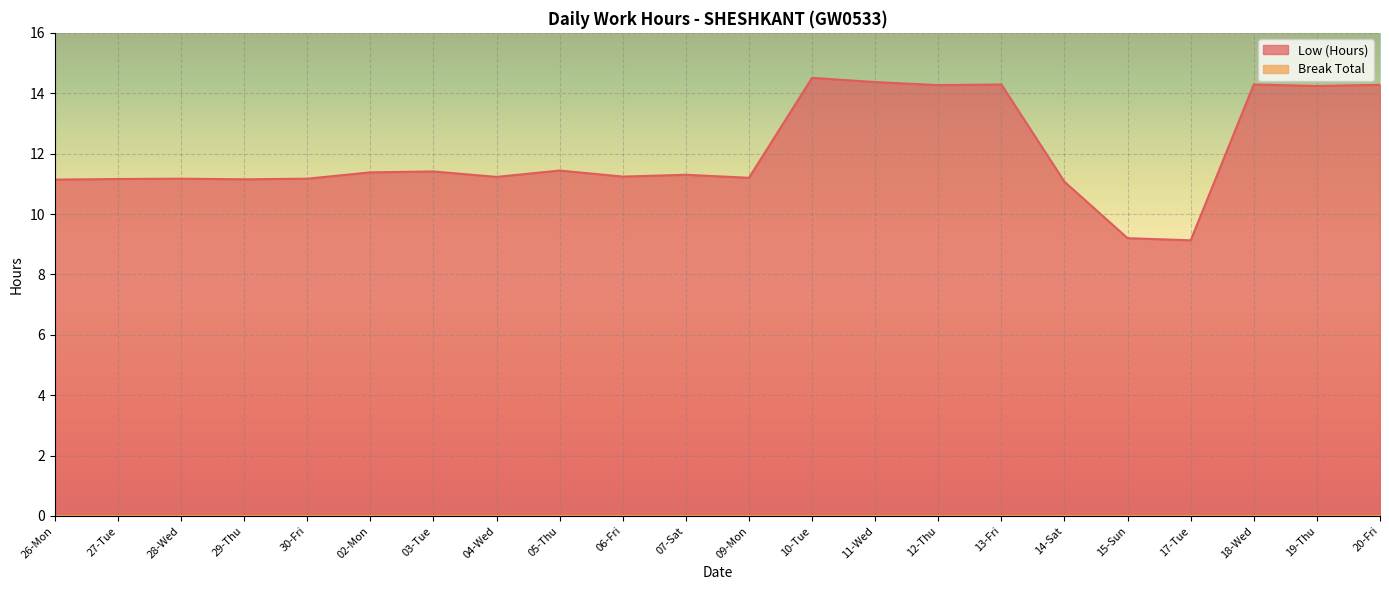

Between 03-Tue and 11-Wed, which is larger?

11-Wed